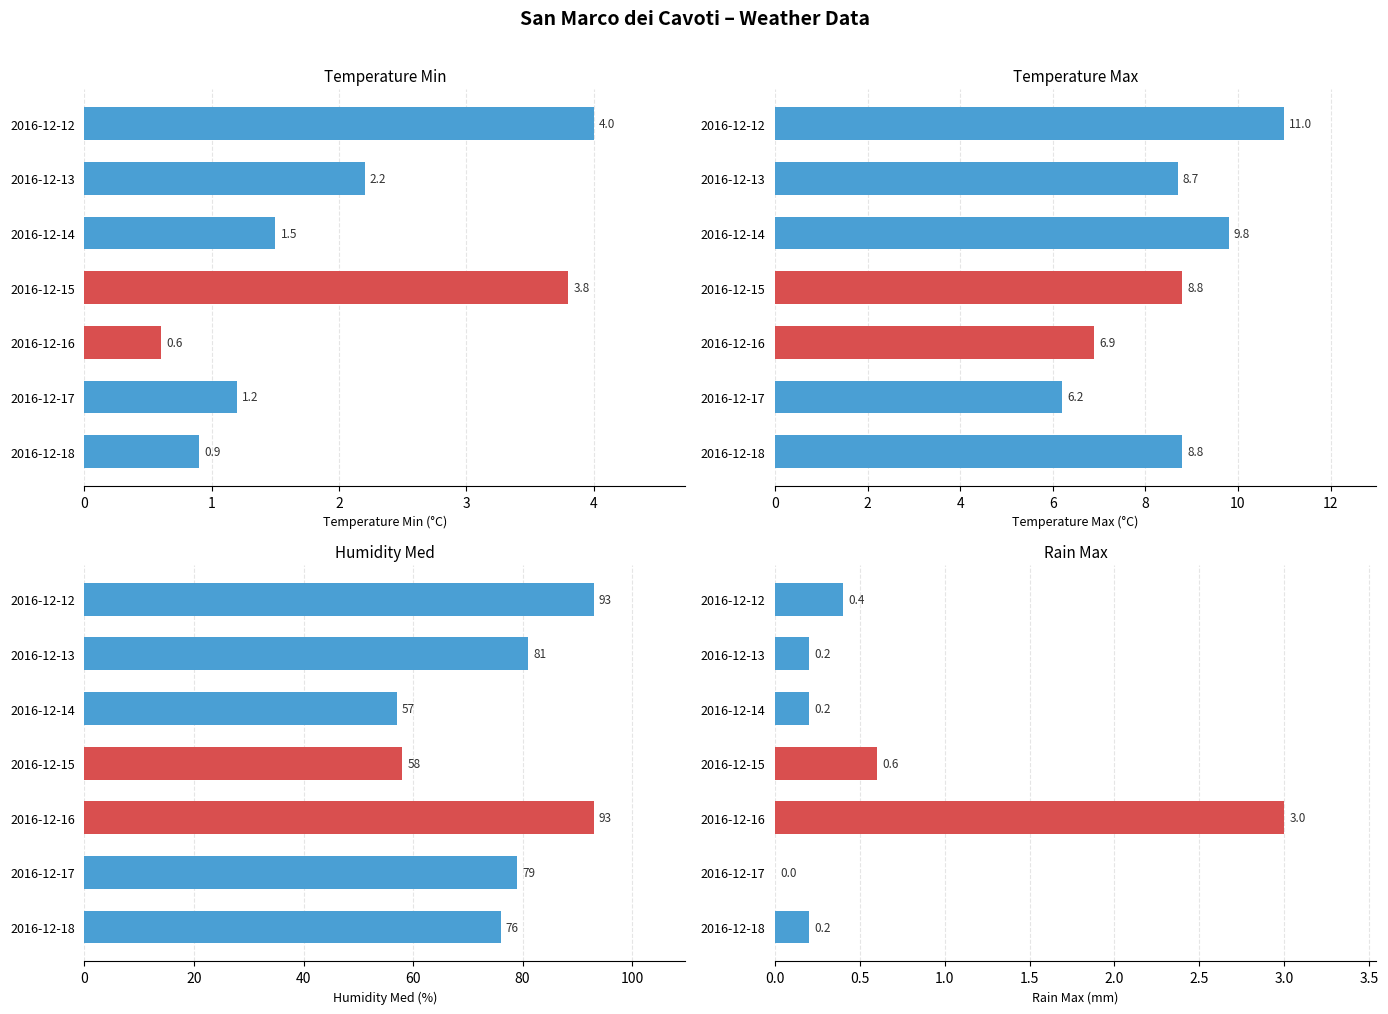

At how many categories does at least one series exceed 56?

7